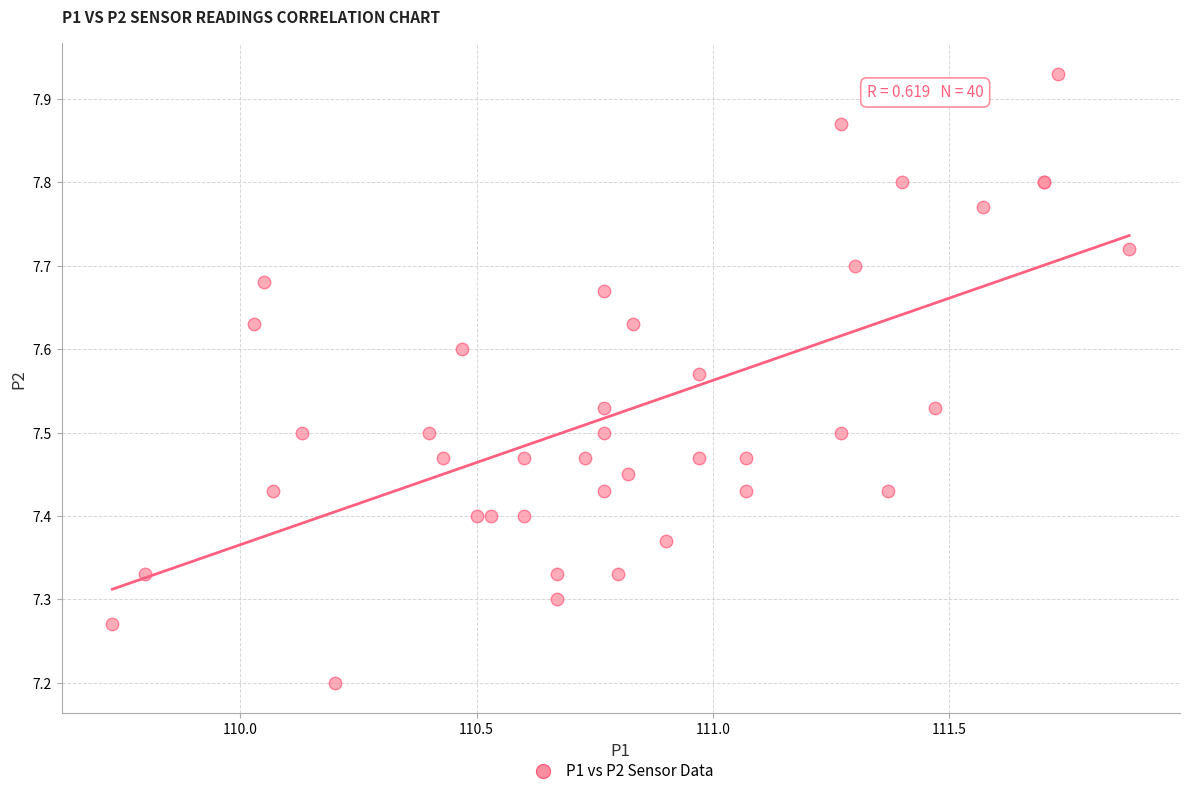

What Y value in the scatter plot is closest to 7?

7.2